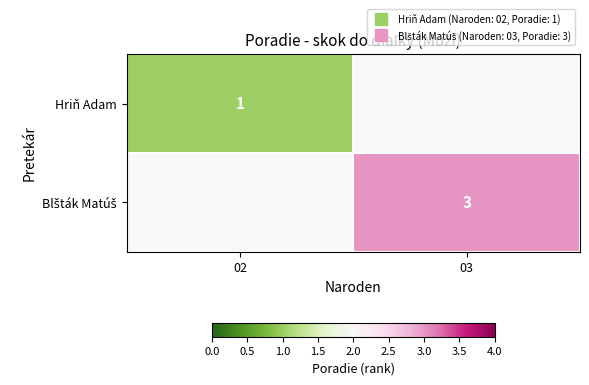

Which series has the widest spread of values?

Hriň Adam